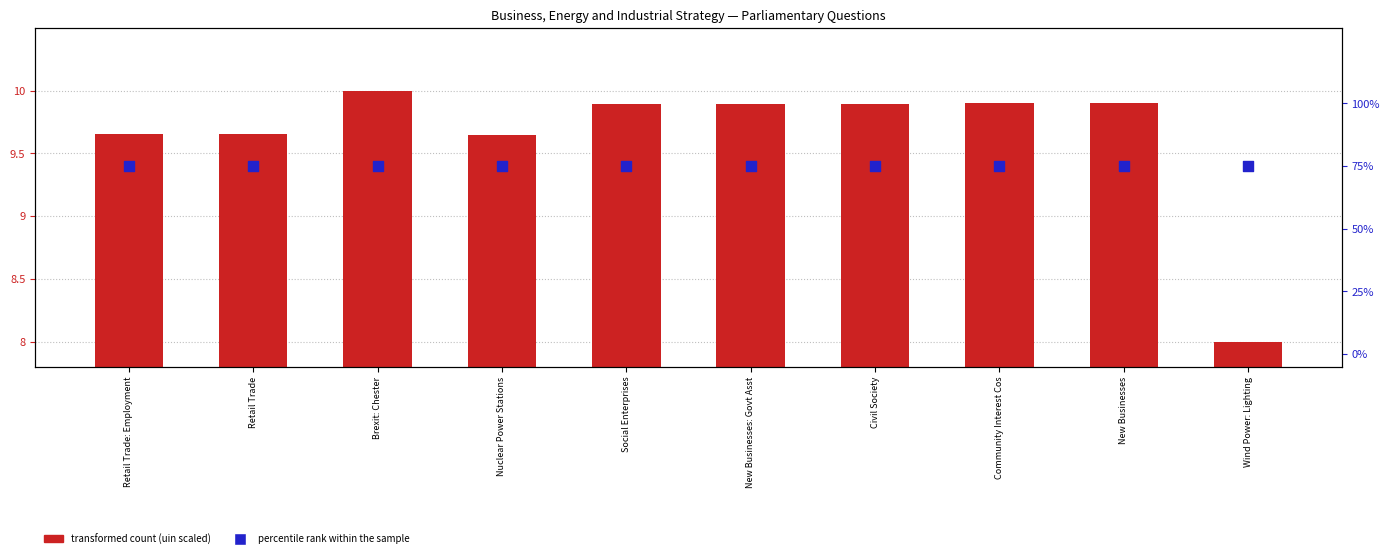

Is the value of transformed count (uin scaled) at Retail Trade greater than the value of percentile rank within the sample at Wind Power: Lighting?

No